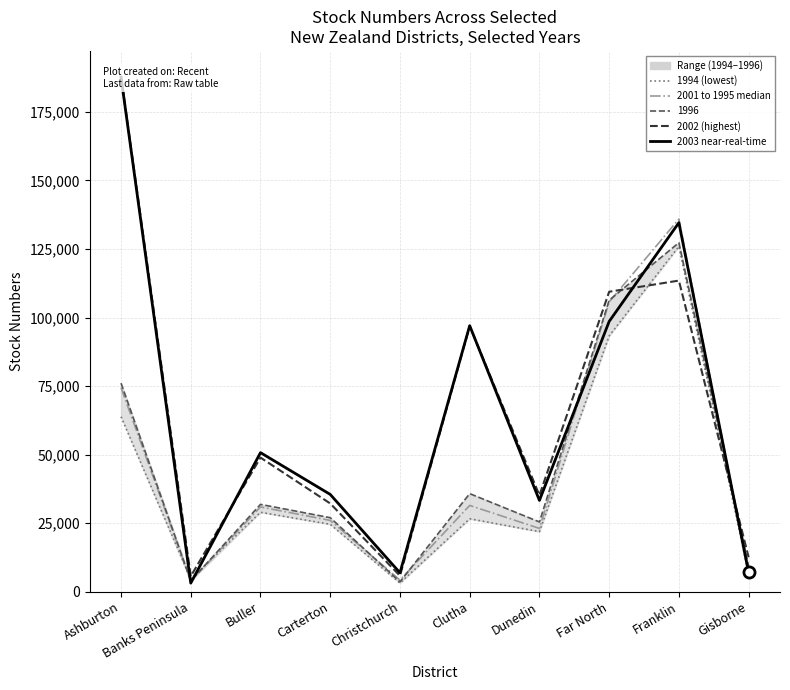

How many data points in 2002 (highest) are less than 48891?

5